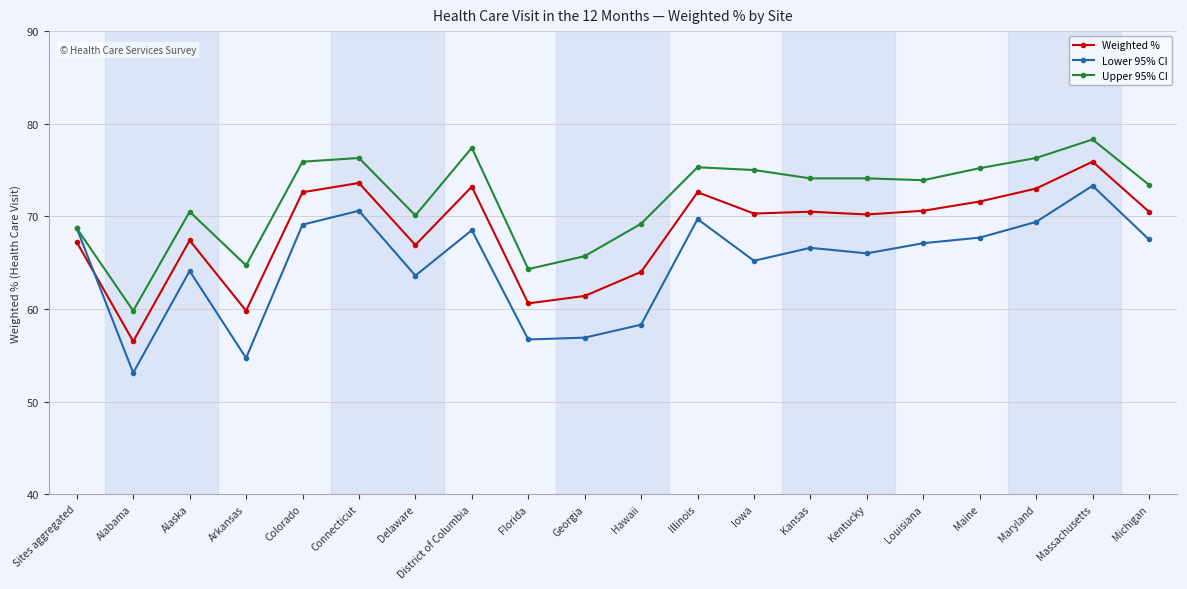

Which series ends up on top after the final intersection of Lower 95% CI and Weighted %?

Weighted %